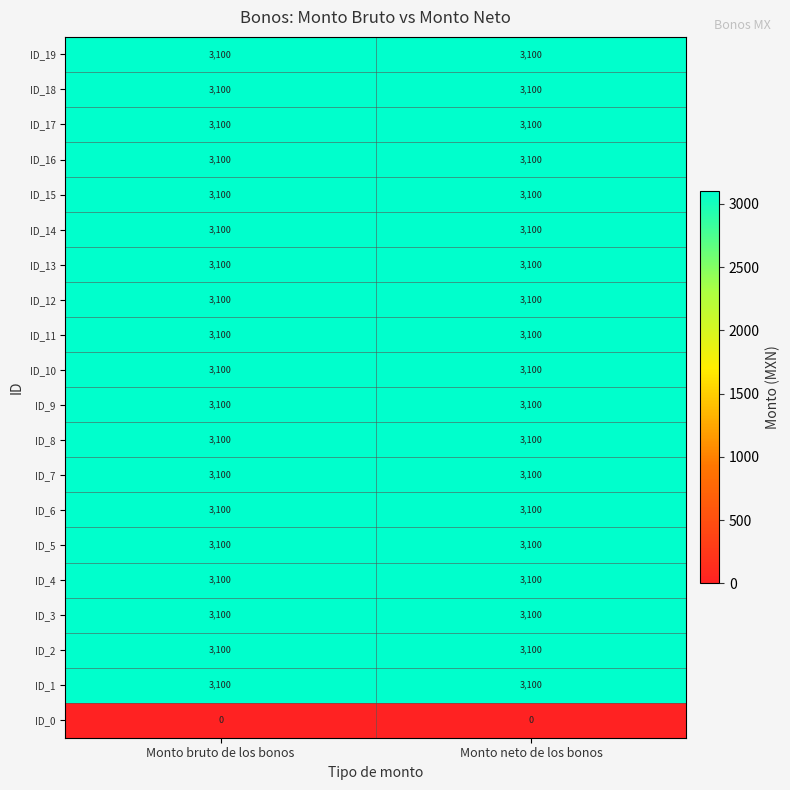

Count the number of data series in this chart.

20